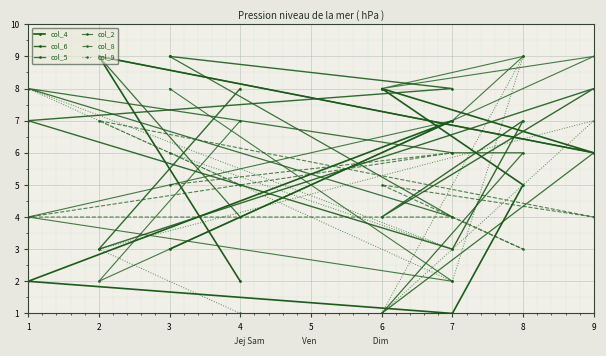

True or false: col_2 and col_8 intersect in this chart.

True